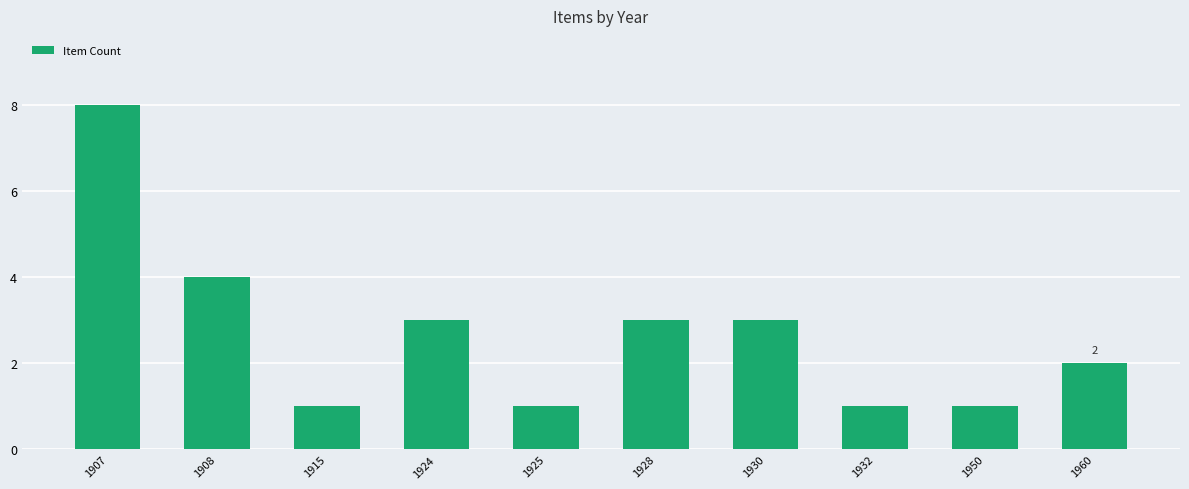

What is the ratio of the value at 1932 to the value at 1925?

1.0